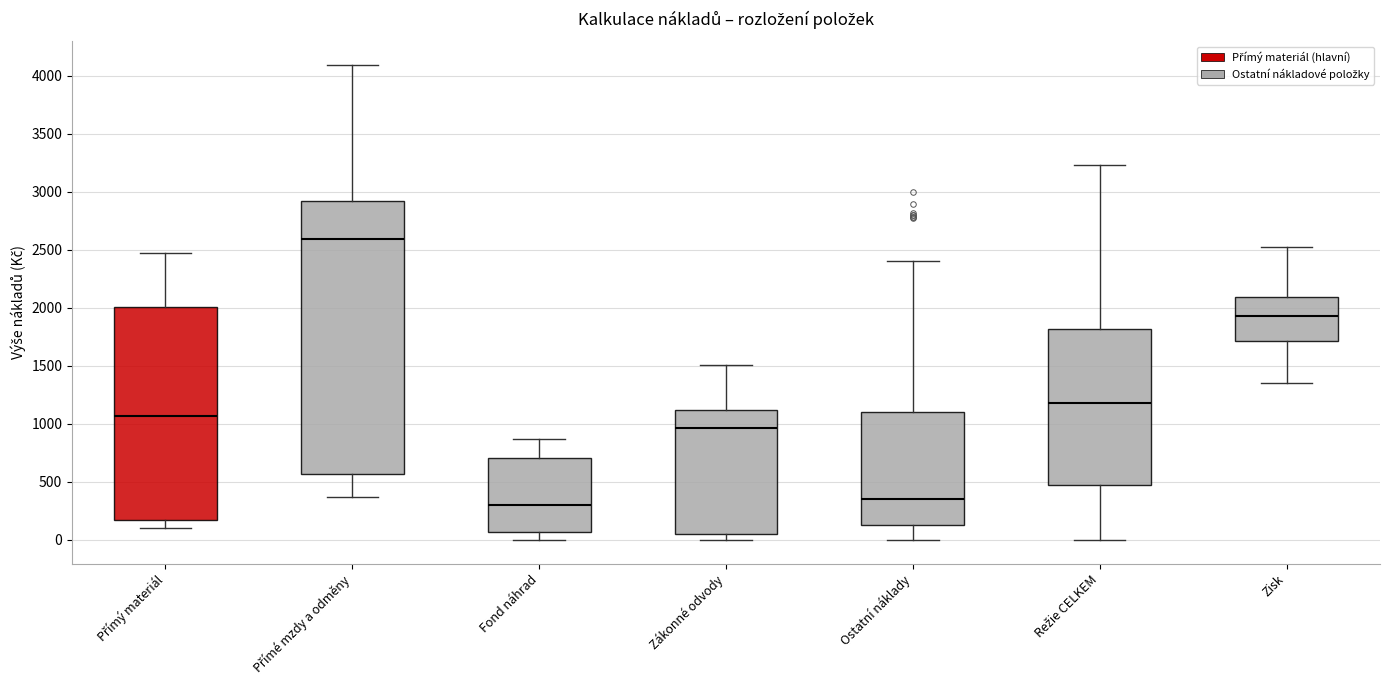

Reading left to right, transcribe this box plot: for each box, give where its median line is, the range the box spans, and where its two whiskers end, as read against the y-axis. The values are not printed on the chart, so give them approximately, as read against the axis.

Přímý materiál: median 1050, box 150 to 2000, whiskers 100 to 2450
Přímé mzdy a odměny: median 2600, box 550 to 2900, whiskers 350 to 4100
Fond náhrad: median 300, box 50 to 700, whiskers 0 to 850
Zákonné odvody: median 950, box 50 to 1100, whiskers 0 to 1500
Ostatní náklady: median 350, box 150 to 1100, whiskers 0 to 2400
Režie CELKEM: median 1200, box 450 to 1800, whiskers 0 to 3250
Zisk: median 1950, box 1700 to 2100, whiskers 1350 to 2550